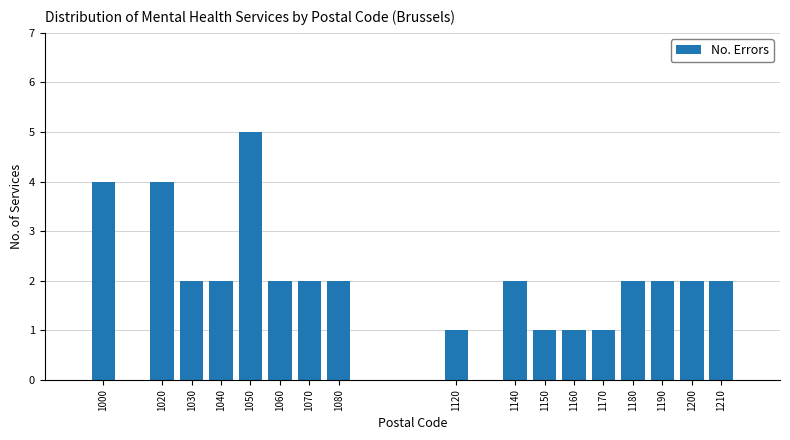

Reading left to right, list all the values displayed in this chart.

1000=4	1020=4	1030=2	1040=2	1050=5	1060=2	1070=2	1080=2	1120=1	1140=2	1150=1	1160=1	1170=1	1180=2	1190=2	1200=2	1210=2